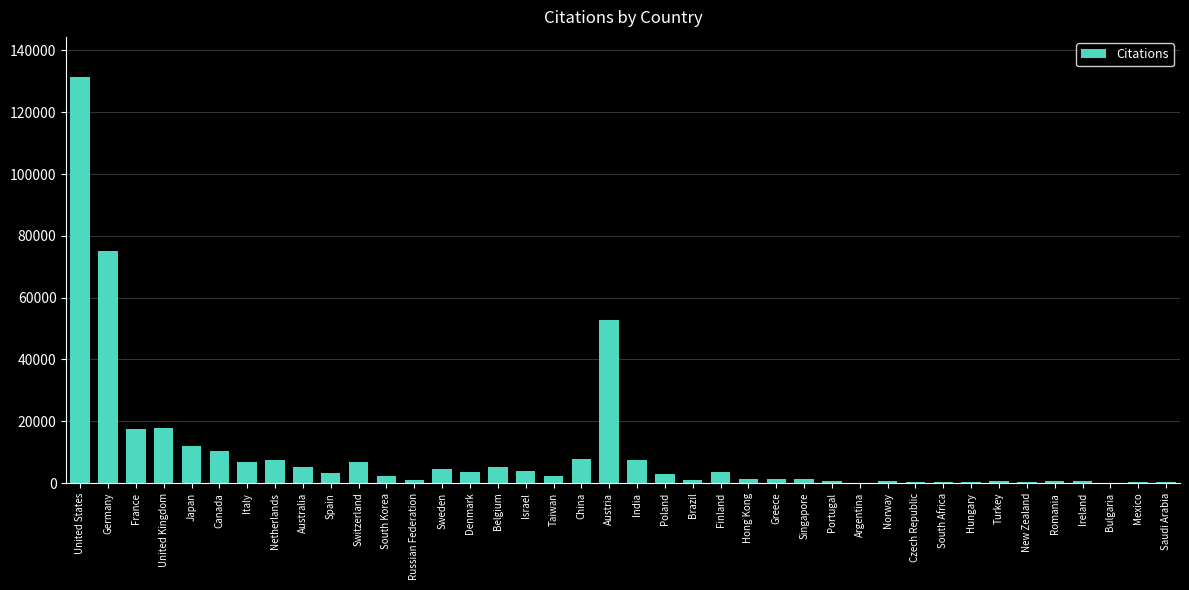

Which category has the highest value across all series?

United States